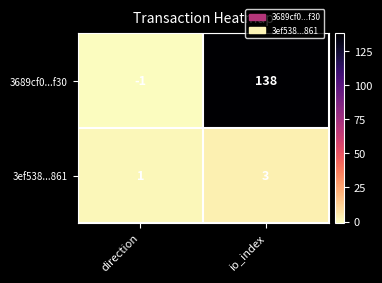

At which category is the sum across all series the highest?

io_index